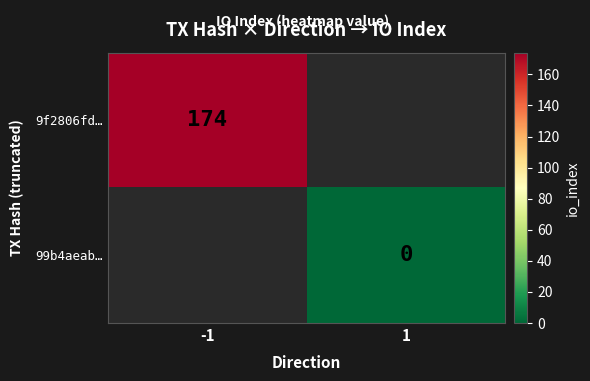

What is the greatest value displayed?

174.0